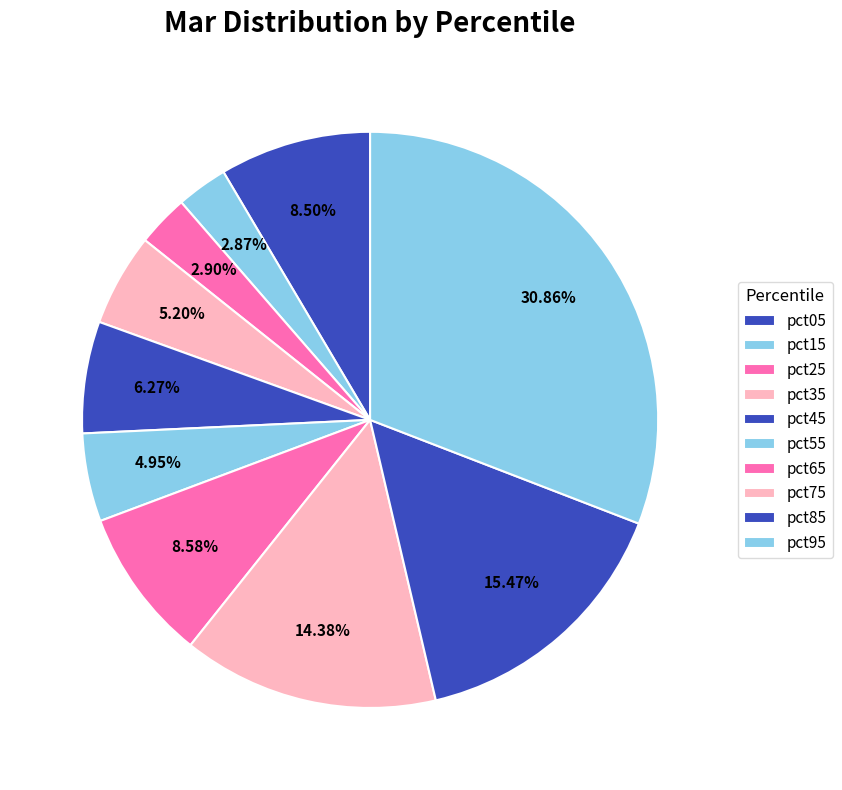

To the nearest percent, what portion does pct65 represent?

9%